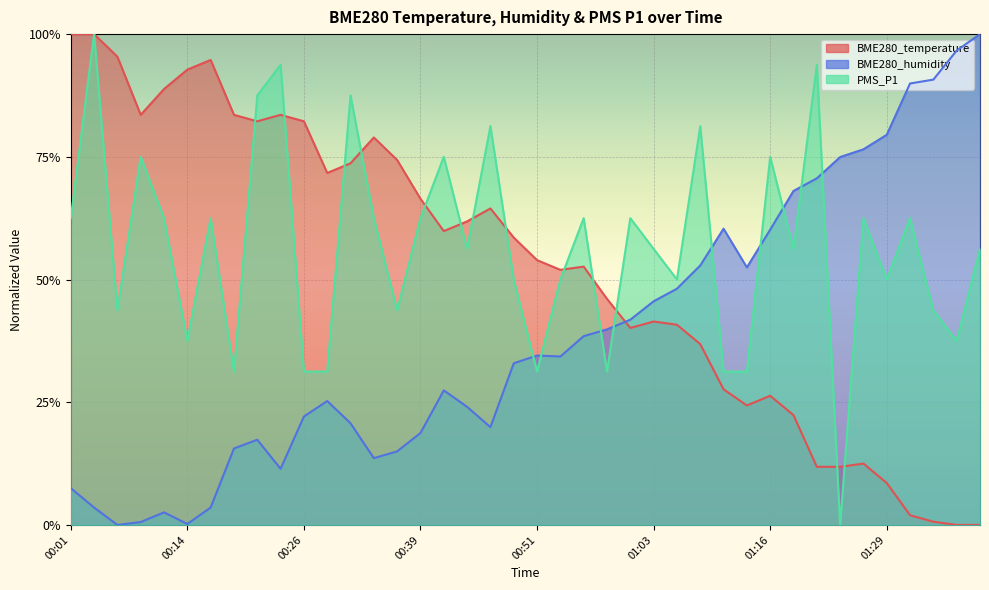

How many lines are shown in the chart?

3